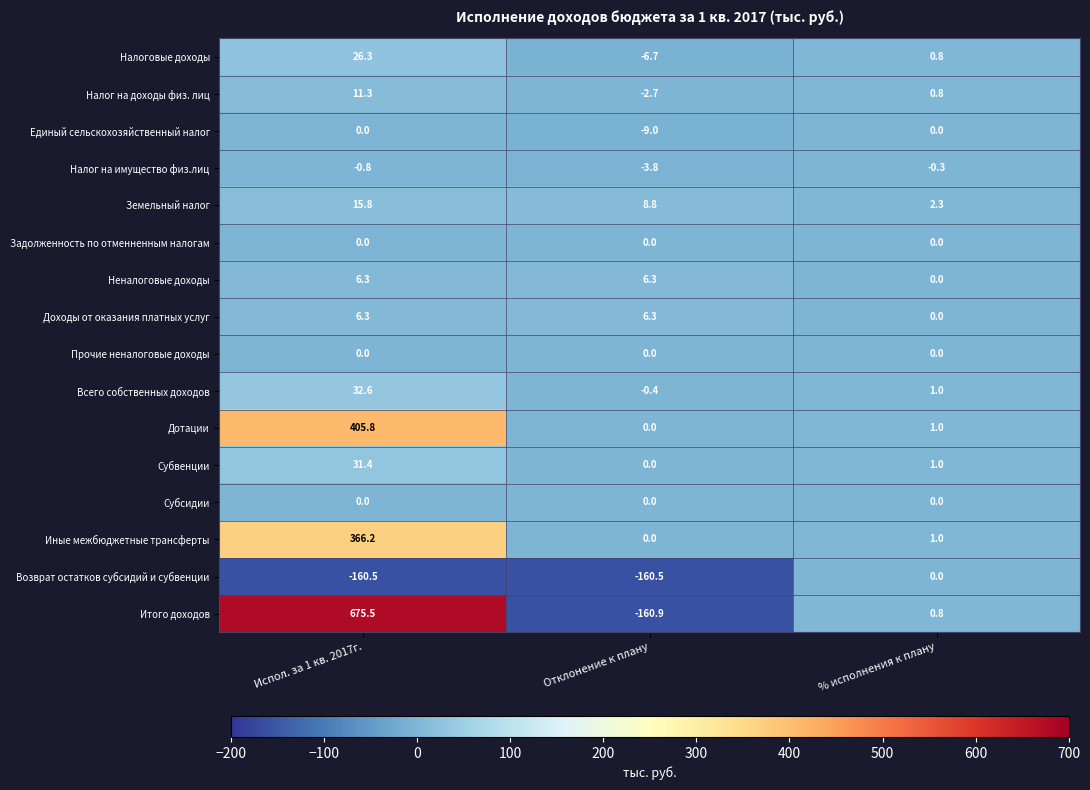

Where does the Земельный налог series first go above 8?

Испол. за 1 кв. 2017г.